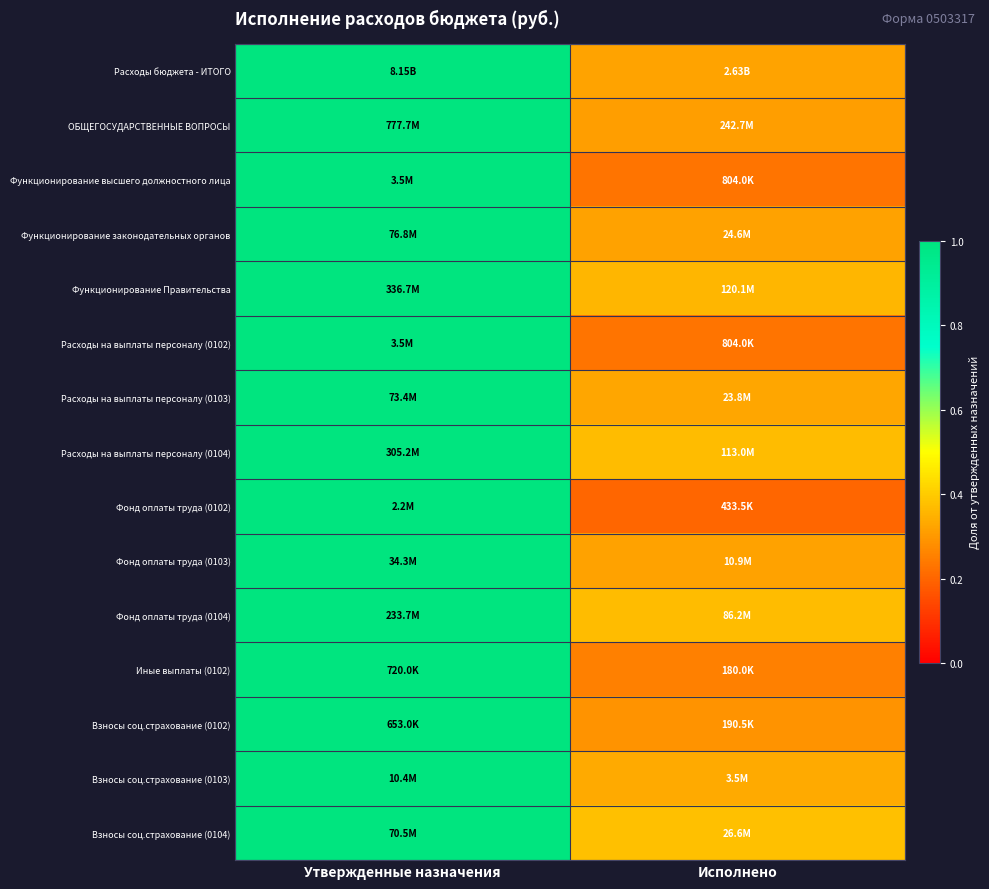

What is the total value across all series at Утвержденные назначения?

15.0